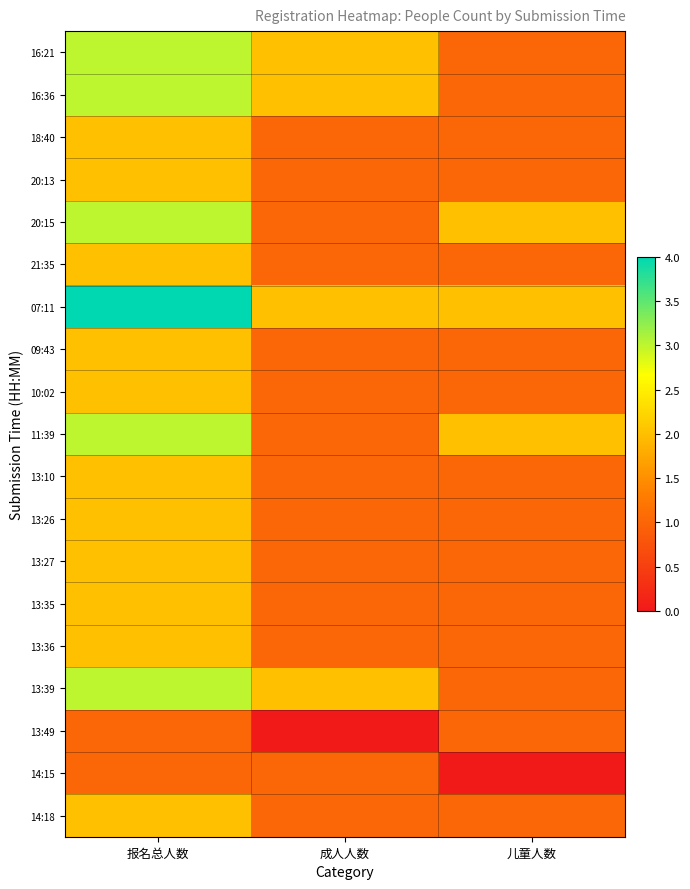

What is the greatest value displayed?

4